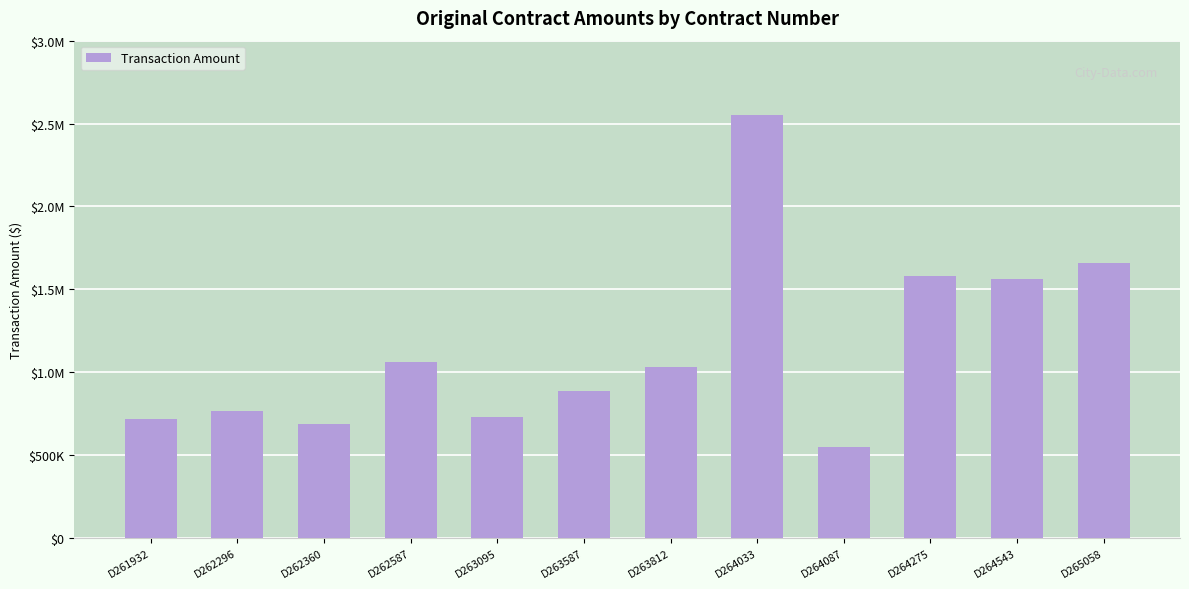

Reading left to right, what are all the values shown in this chart?

717644.6	768711.4	689958.3	1062278.4	729858.0	889859.5	1034250.3	2551091.5	550081.1	1579775.0	1565040.0	1660315.0